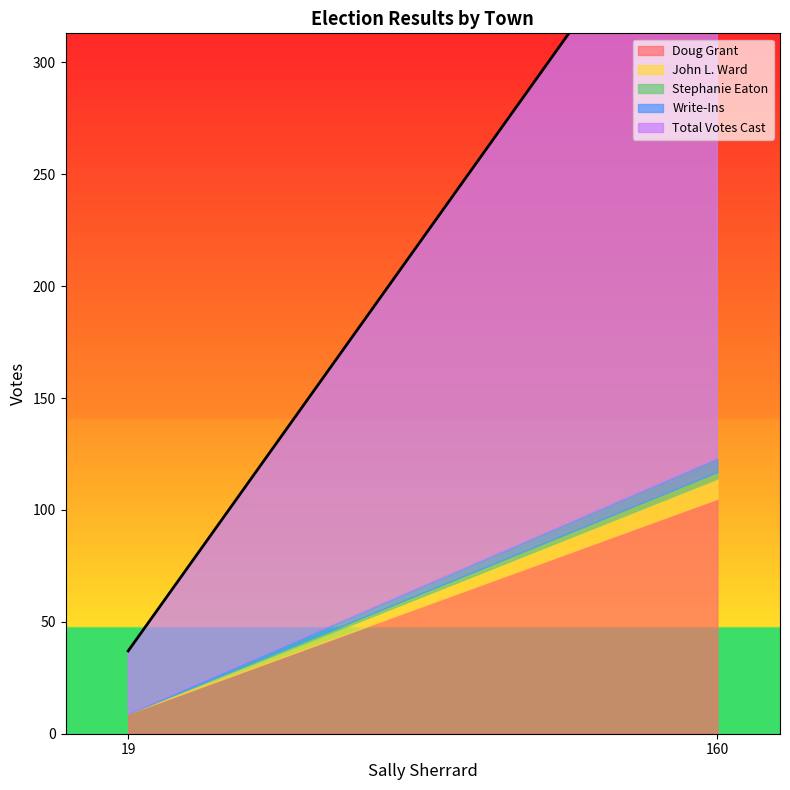

Is it true that Doug Grant equals 9 at 19?

True